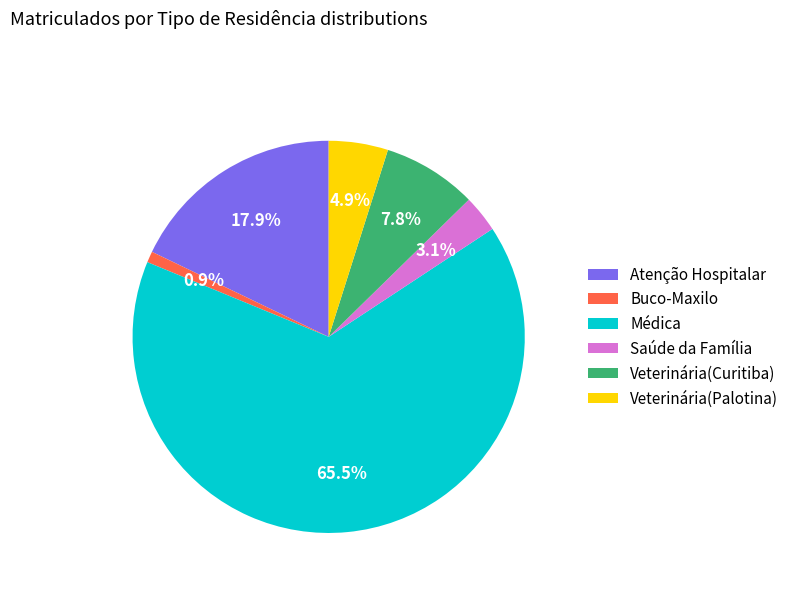

To the nearest percent, what portion does Veterinária(Palotina) represent?

5%